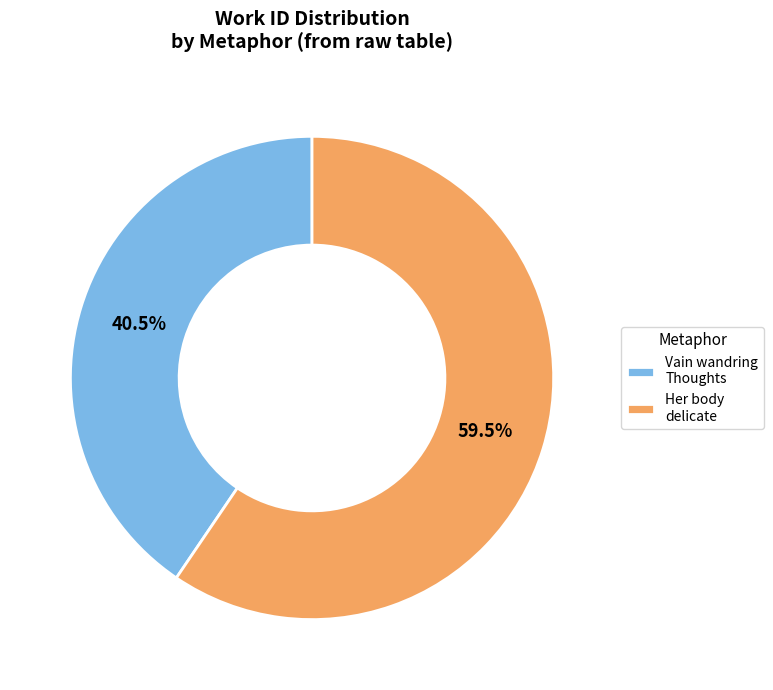

To the nearest percent, what is the difference between the largest and smallest slice percentages?

19%